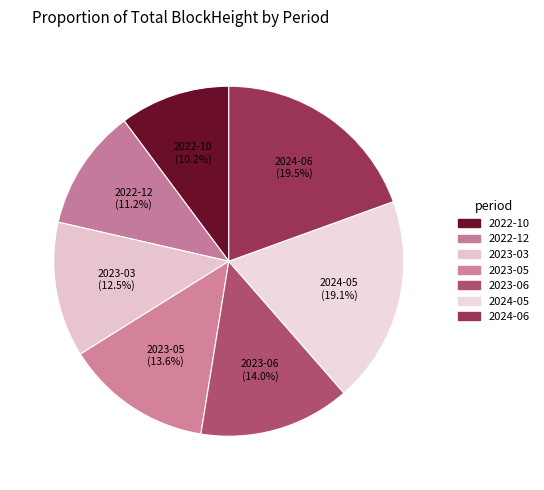

What percentage is the 2023-06 slice, to the nearest percent?

14%